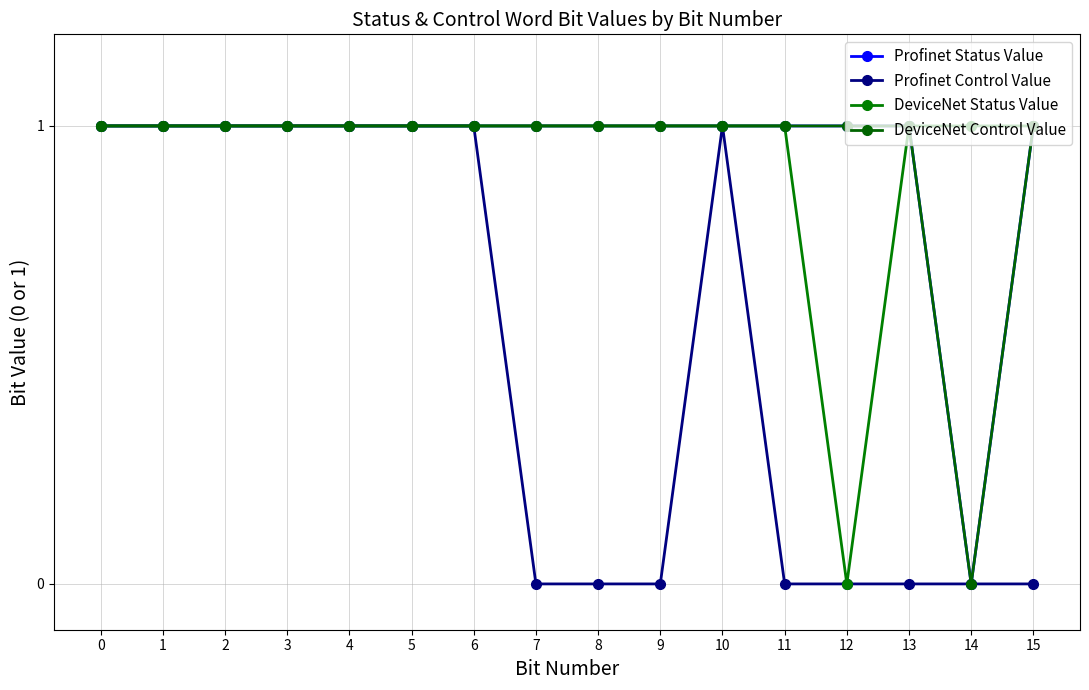

True or false: Profinet Status Value and DeviceNet Control Value intersect in this chart.

False